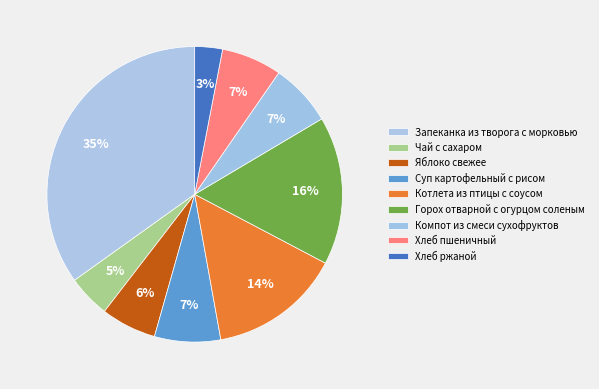

What is the ratio of the value at Горох отварной с огурцом соленым to the value at Запеканка из творога с морковью?

0.5